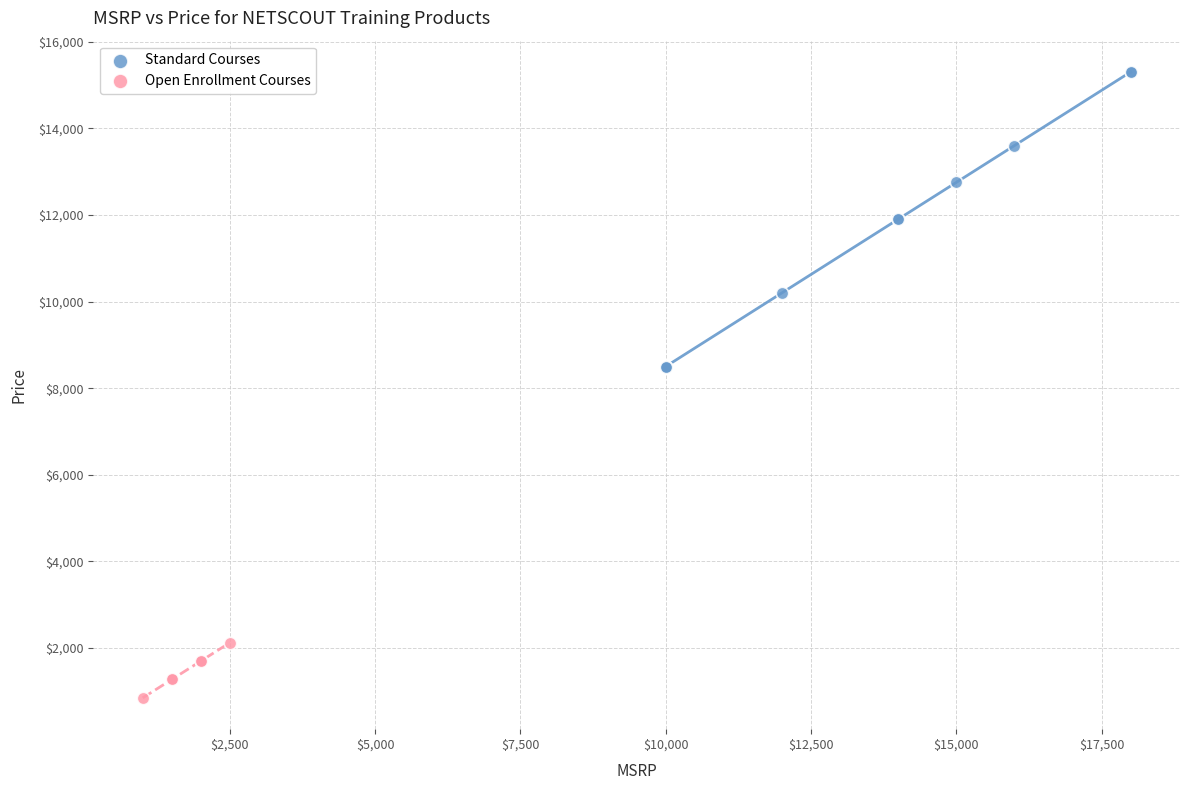

Which series has the widest spread of Y values?

Standard Courses